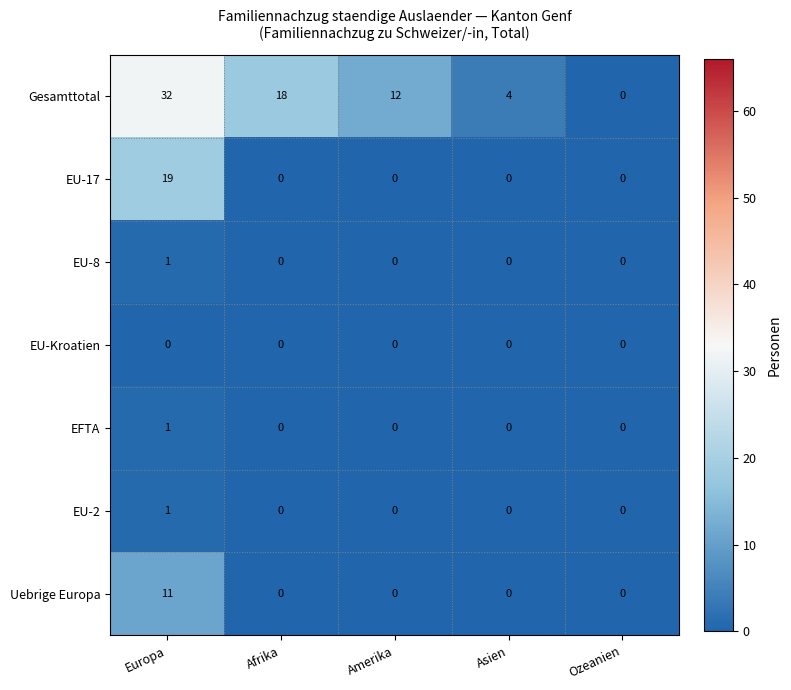

Which series has the largest total across all categories?

Gesamttotal